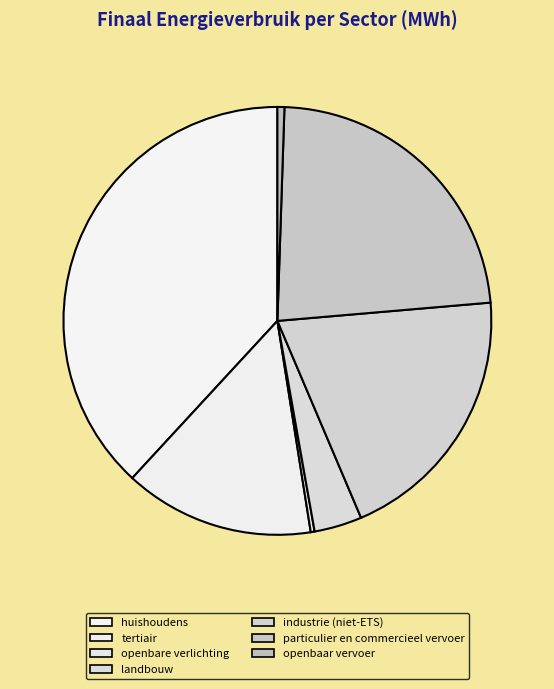

What is the largest slice in the pie chart?

huishoudens